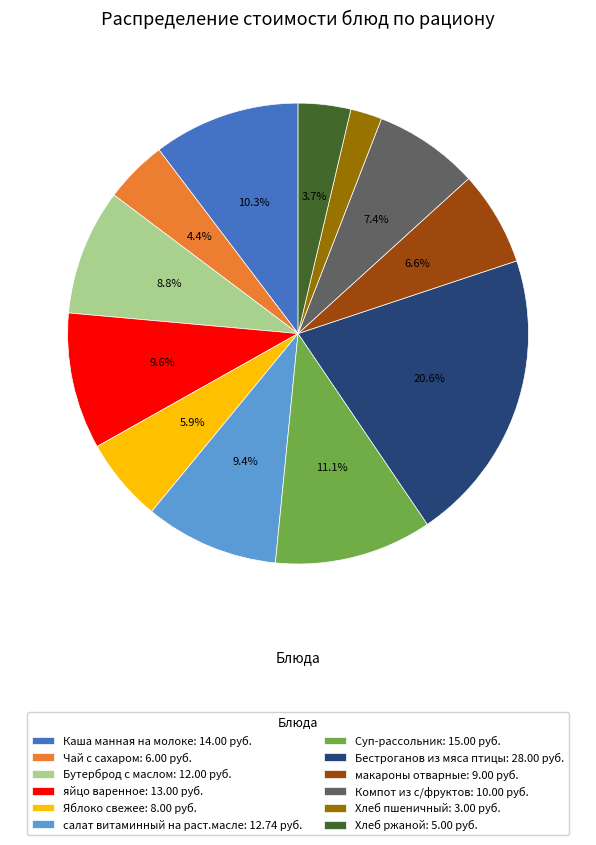

To the nearest percent, what portion does Чай с сахаром represent?

4%